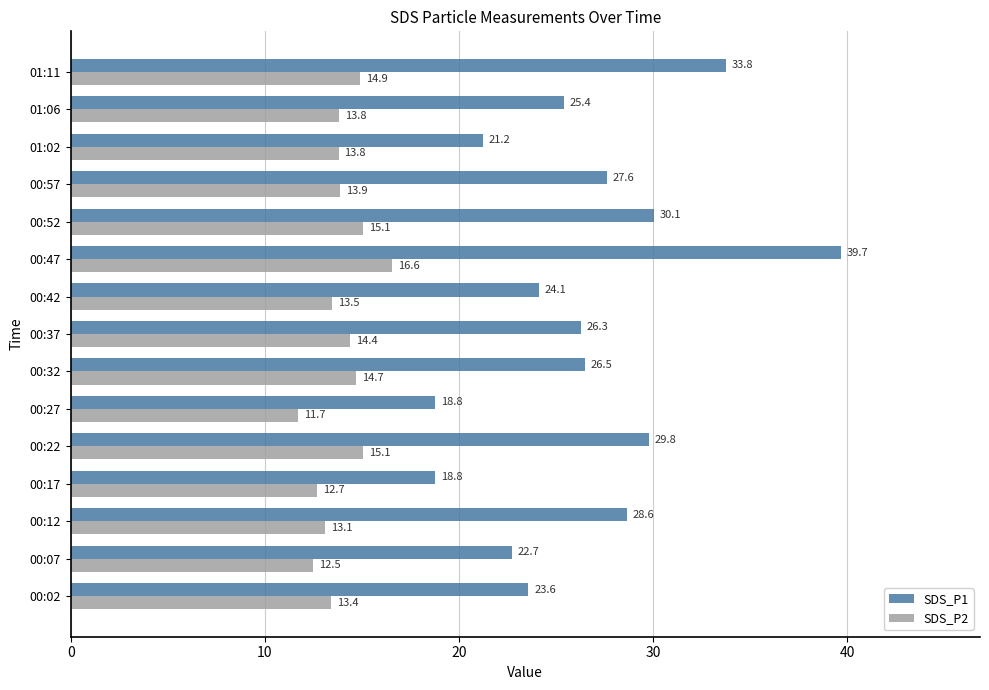

Is the value of SDS_P1 at 00:07 greater than the value of SDS_P2 at 01:02?

Yes